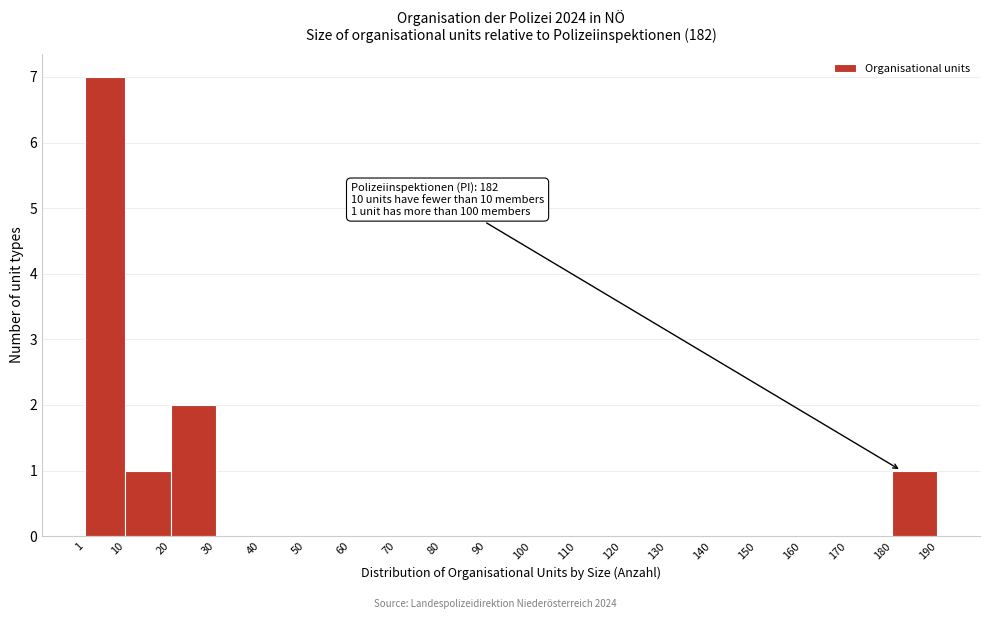

Over which range of the x-axis is the bar tallest?

1 to 10